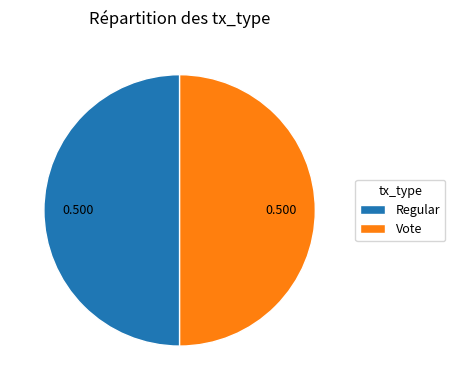

Combined, do Regular and Vote account for over 50%?

Yes